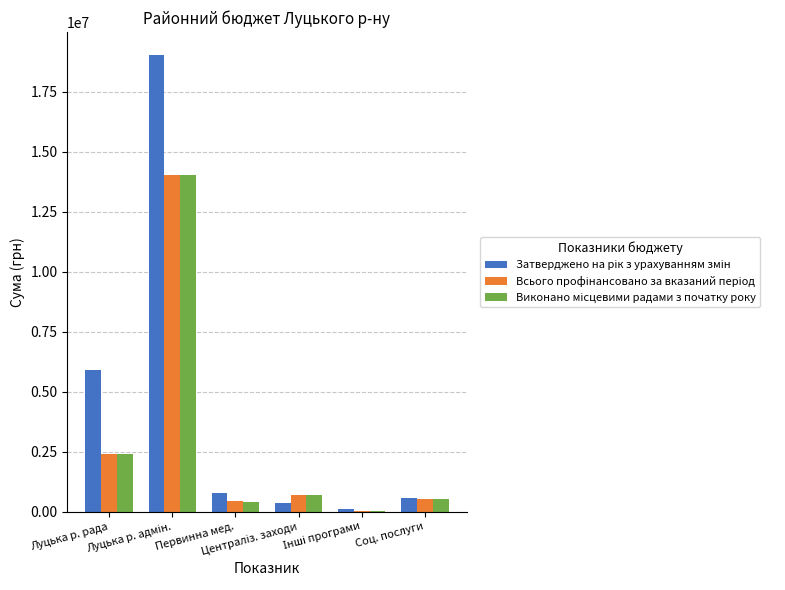

What is the greatest value displayed?

19039268.0